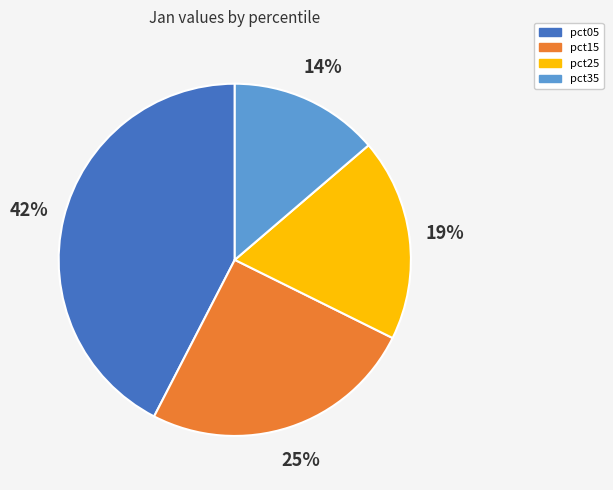

How many slices are in this pie chart?

4